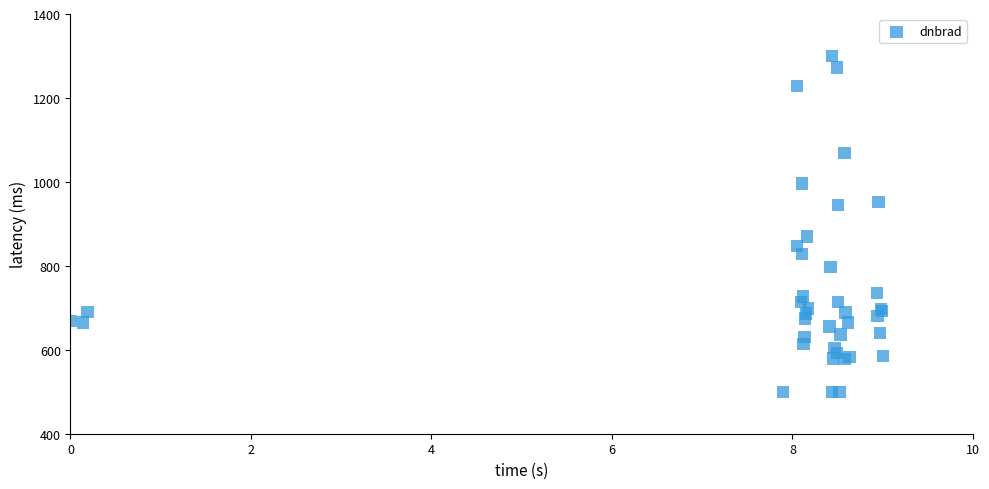

What Y value in the scatter plot is closest to 900?

869.6